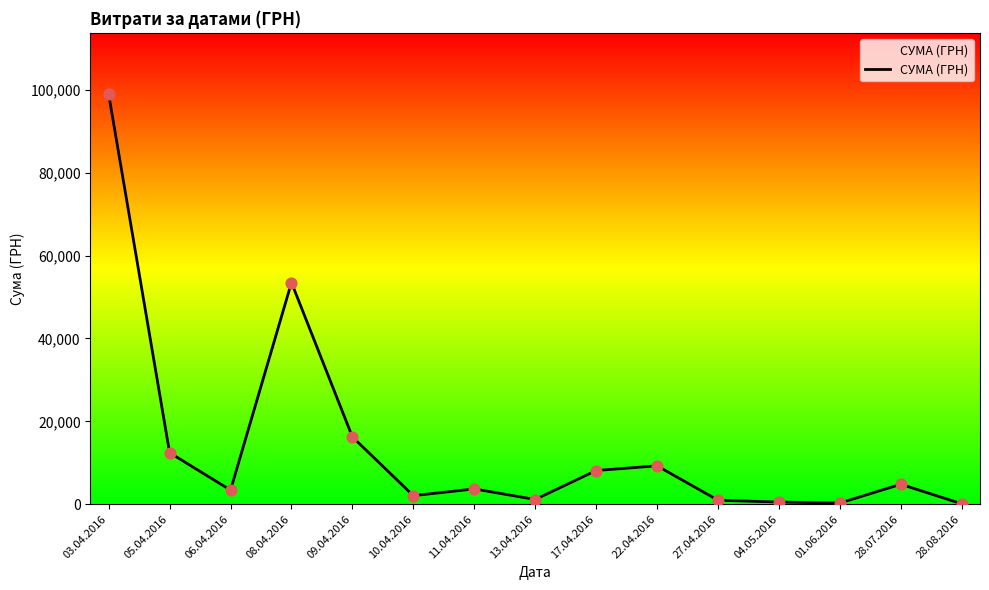

Which has a higher value, 28.08.2016 or 28.07.2016?

28.07.2016